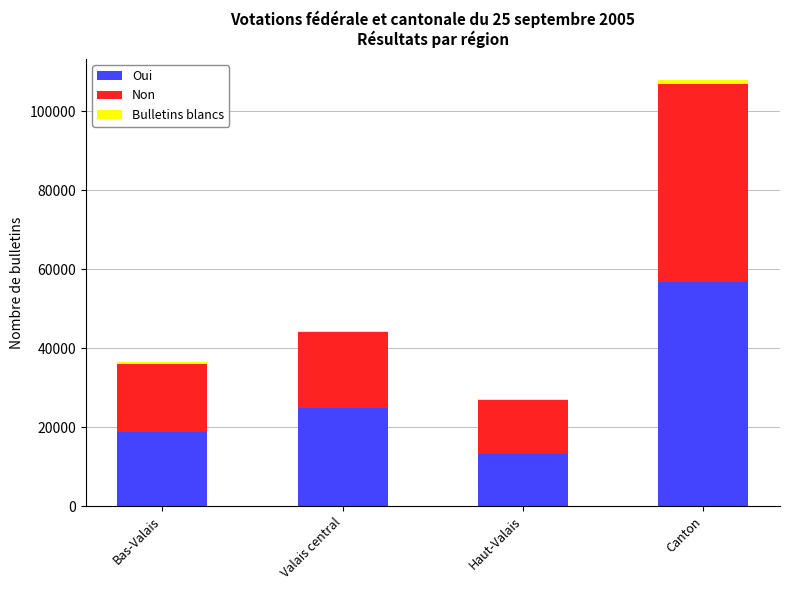

Does the chart contain stacked bars?

Yes